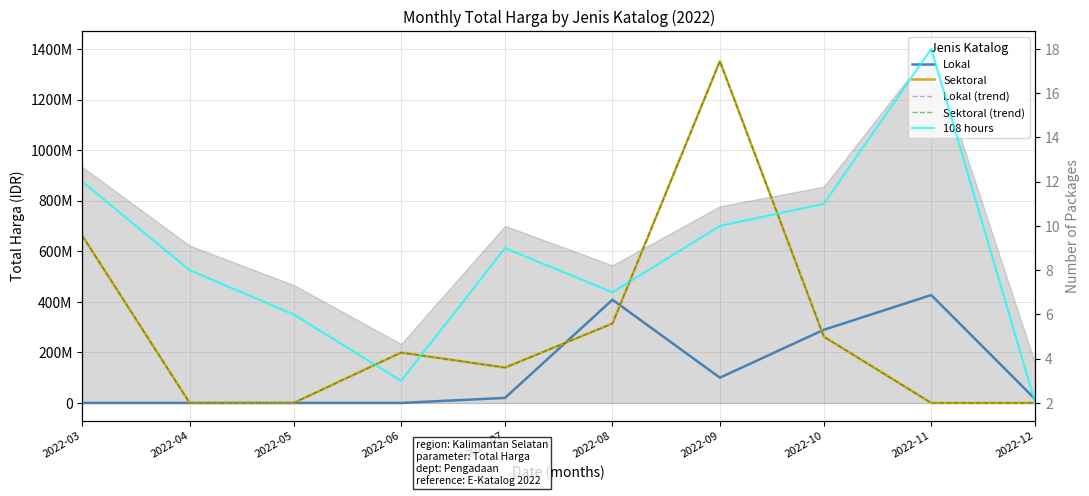

Is this an area chart (filled region under the line)?

No